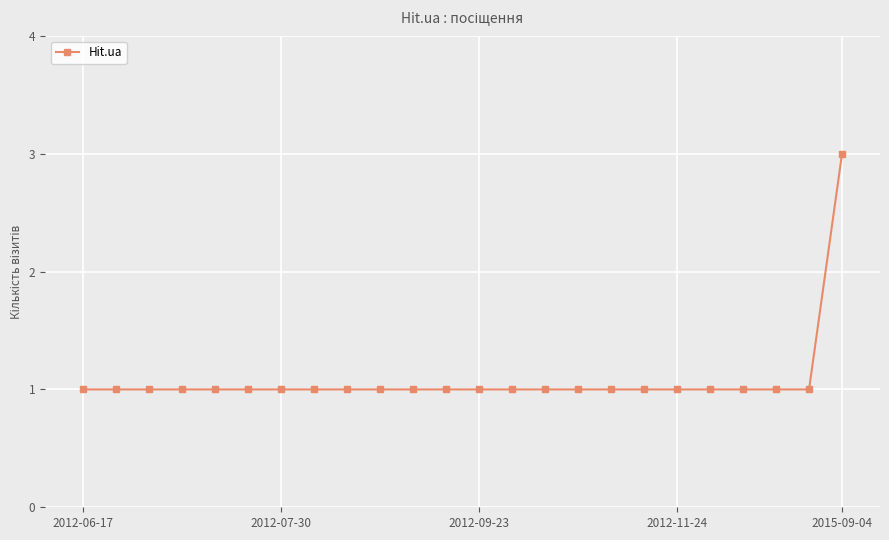

What is the sum of all values?

26